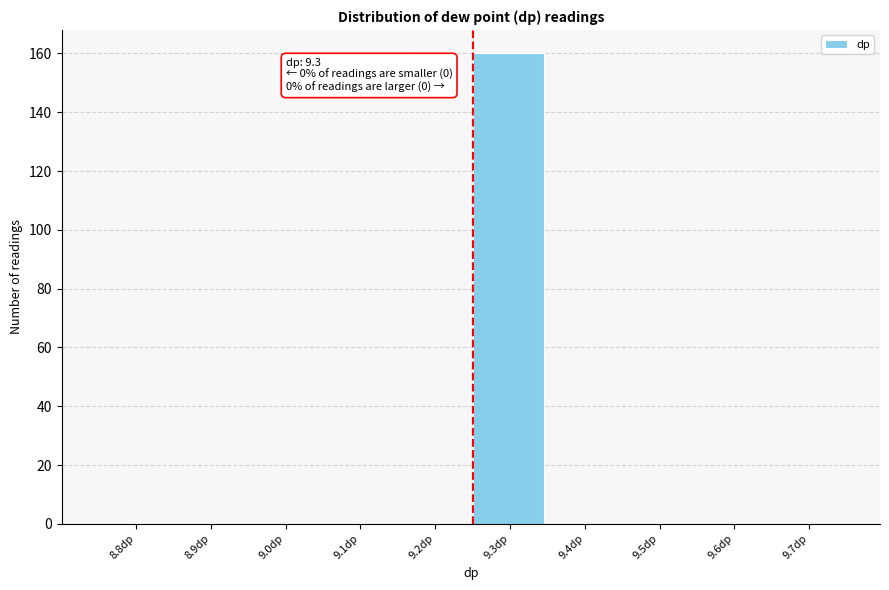

Reading left to right, list all the values displayed in this chart.

8.8dp=0	8.9dp=0	9.0dp=0	9.1dp=0	9.2dp=0	9.3dp=160	9.4dp=0	9.5dp=0	9.6dp=0	9.7dp=0